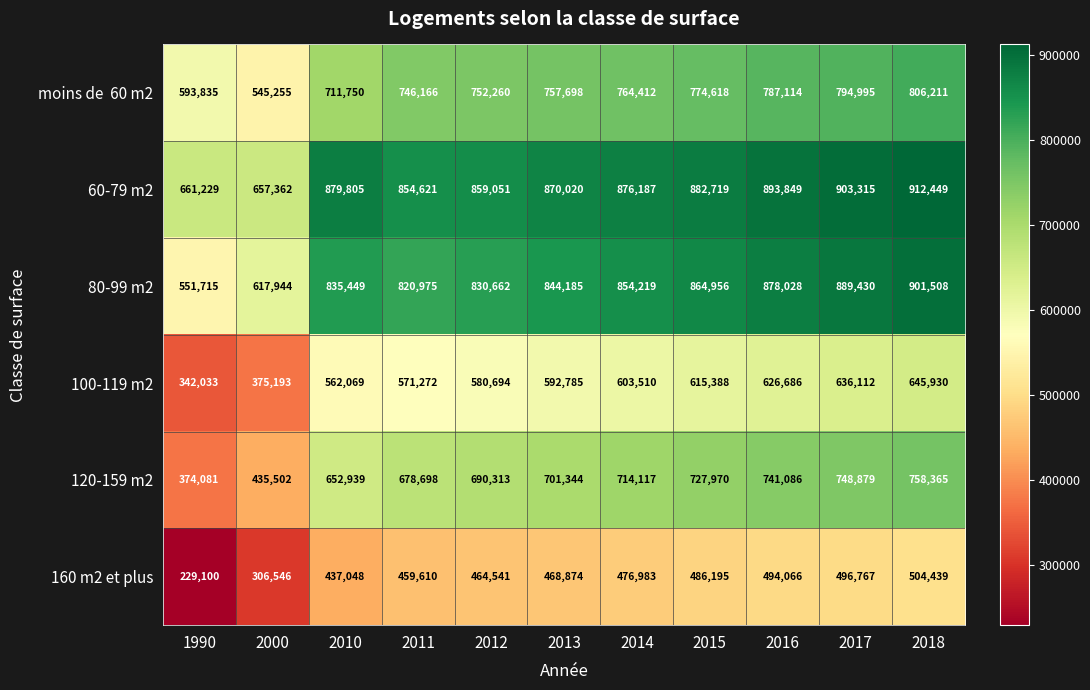

Which category has the lowest value across all series?

1990